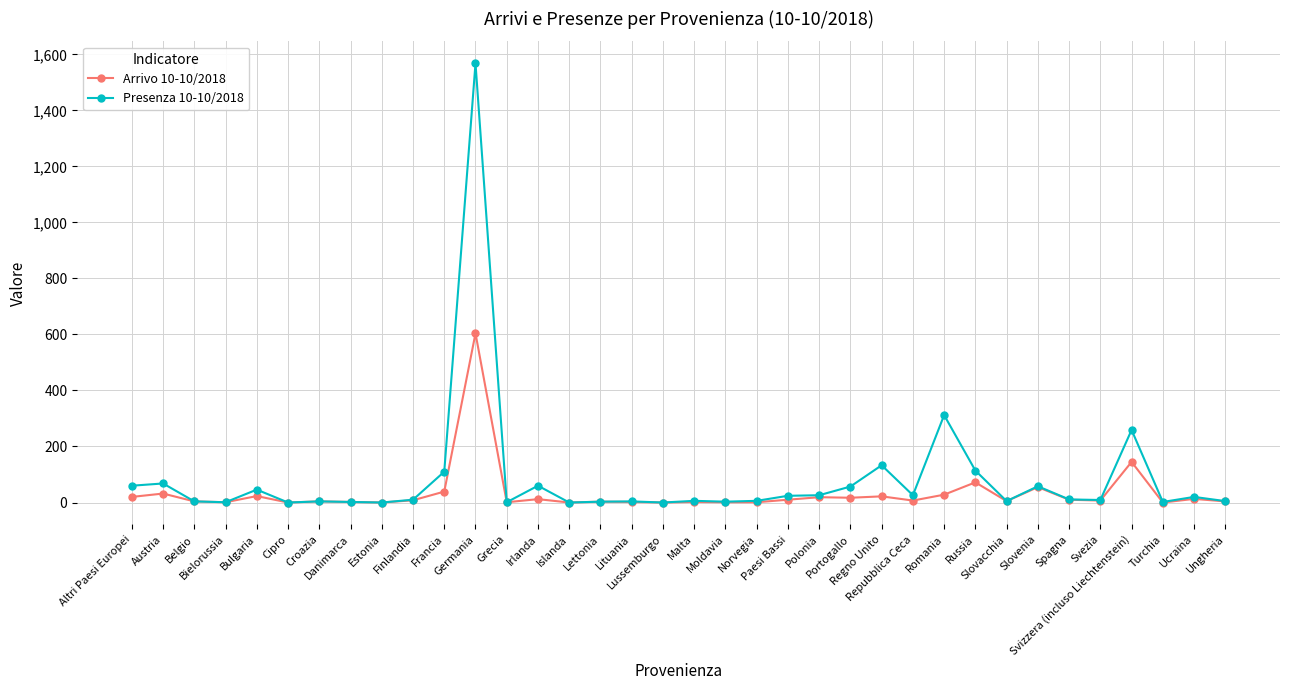

Does the chart display data point markers on the line(s)?

Yes